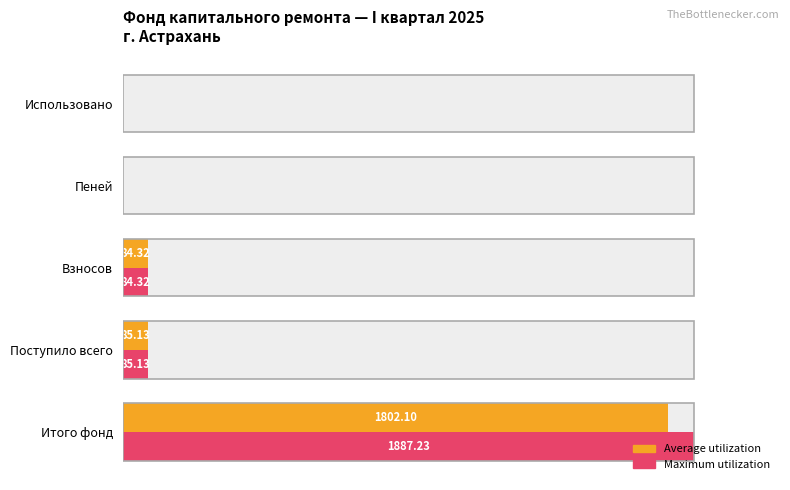

Does the chart contain stacked bars?

No